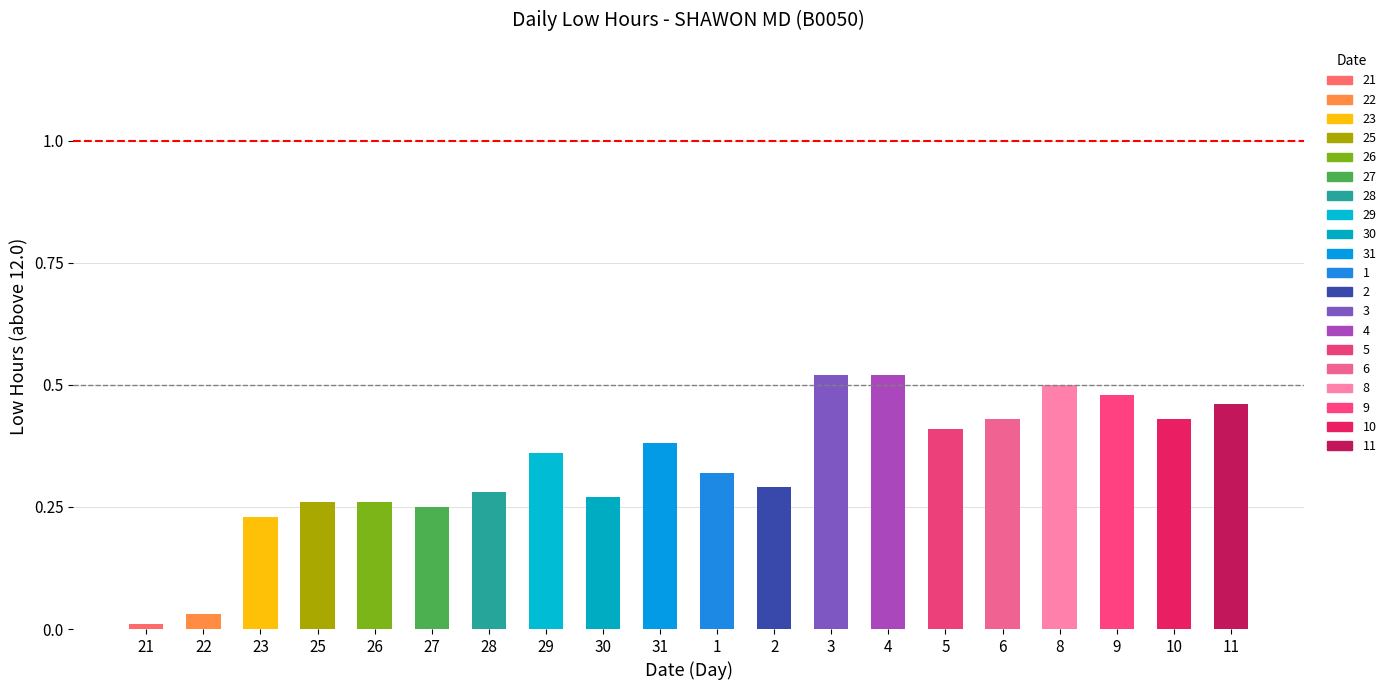

Which has a higher value, 3 or 26?

3